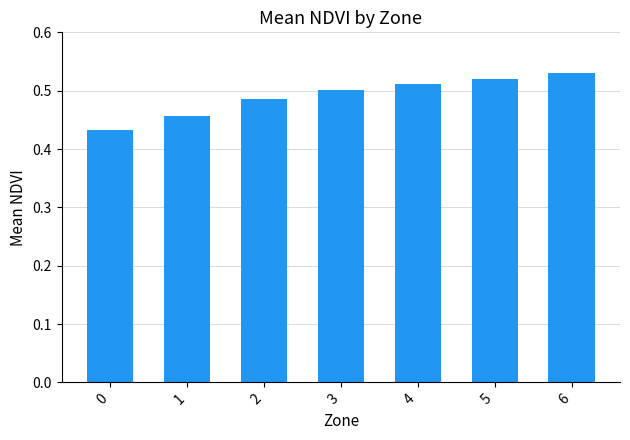

The value at 5 is 0.5. True or false?

True